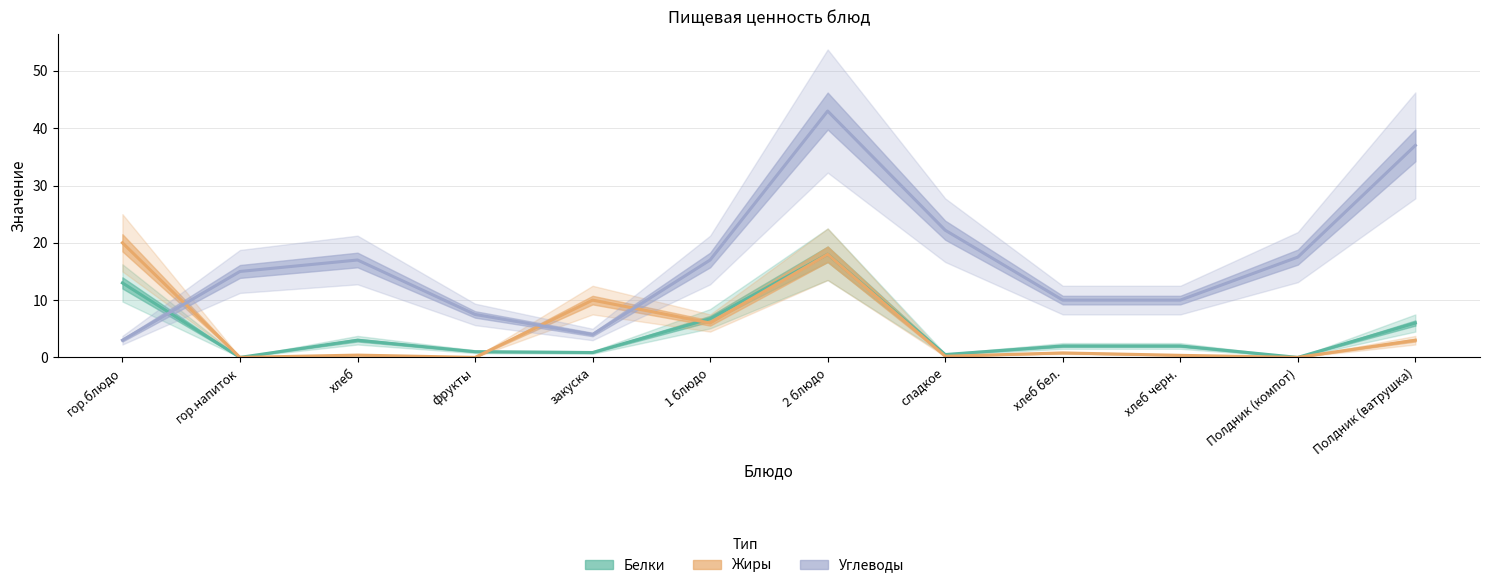

What position from the right is 2 блюдо?

6